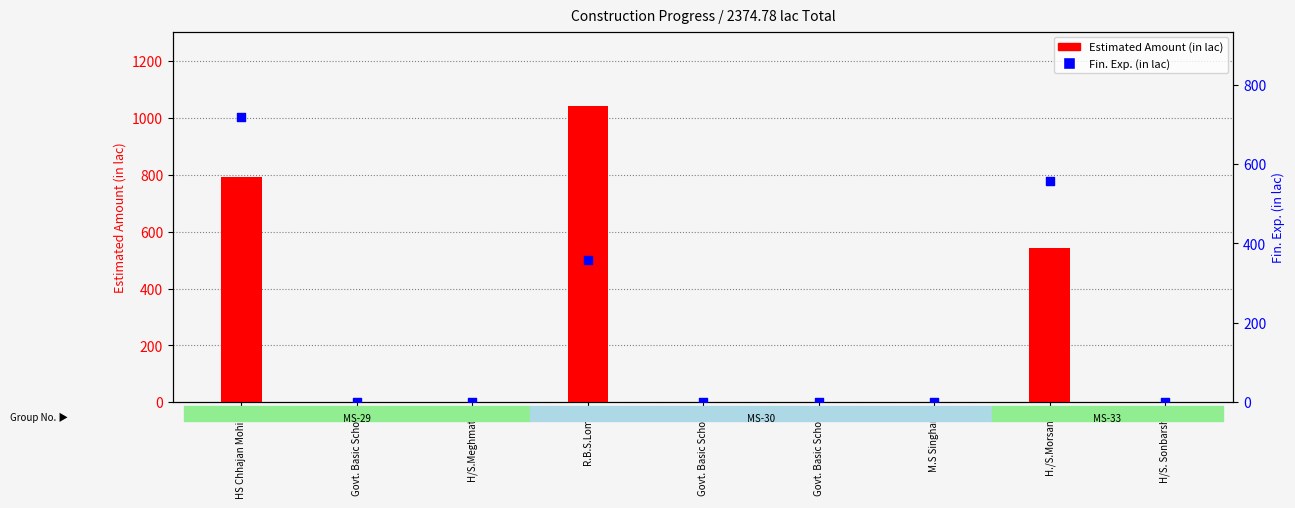

Which series contains the highest Y value?

Estimated Amount (in lac)